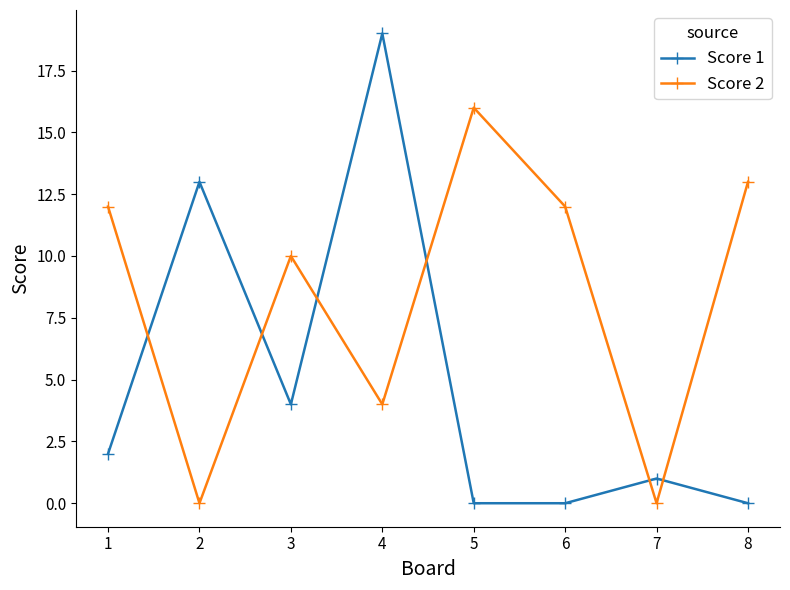

Rank the series by their maximum value, from highest to lowest.

Score 1, Score 2